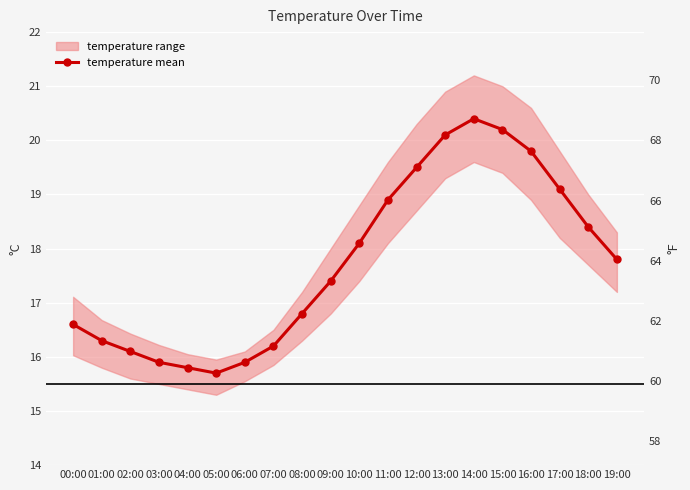

What is the change in value from 02:00 to 08:00?

+0.7